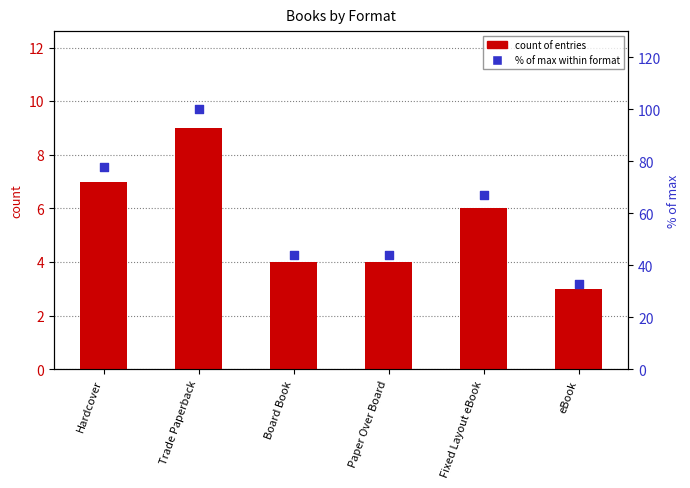

At how many categories does at least one series exceed 33?

5